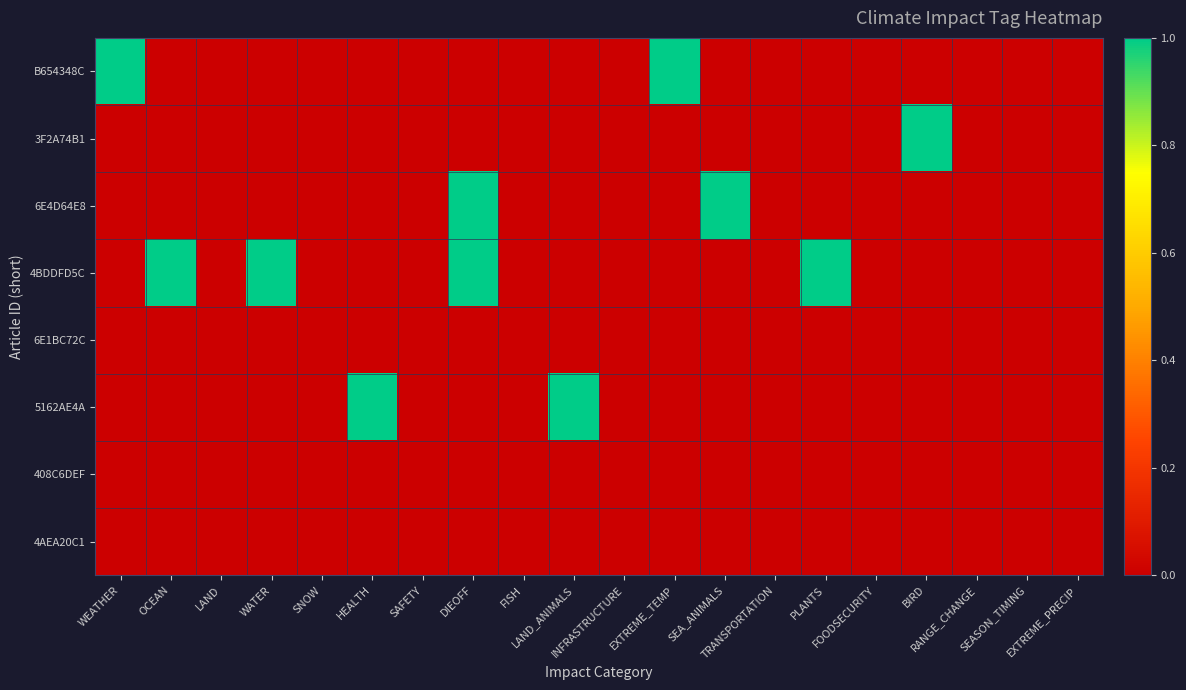

Which has a higher value, DIEOFF or RANGE_CHANGE?

DIEOFF